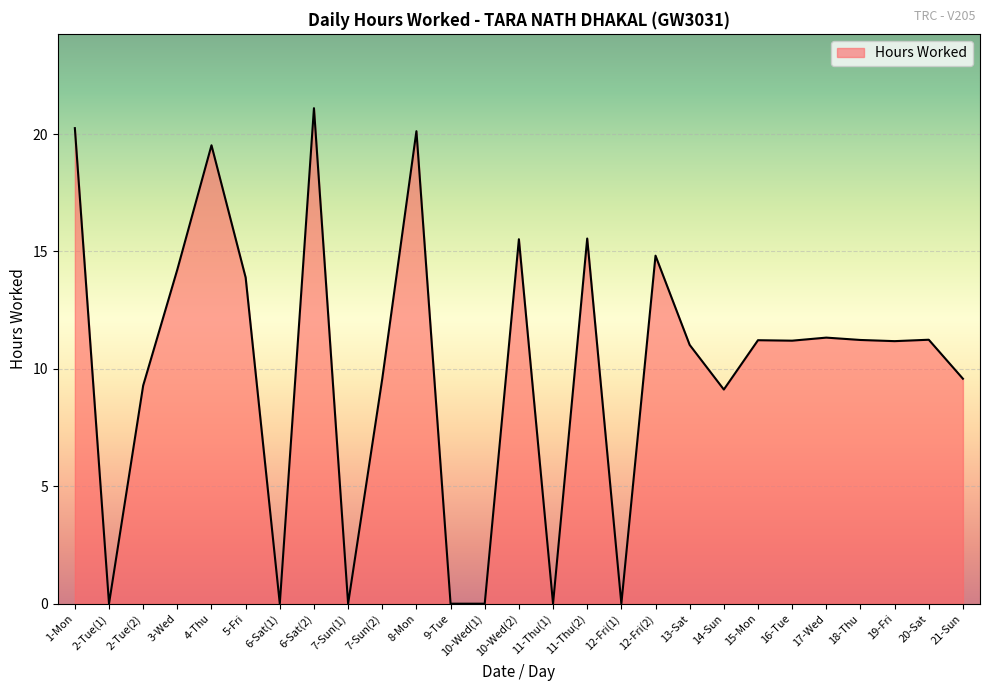

What position from the right is 7-Sun(2)?

18